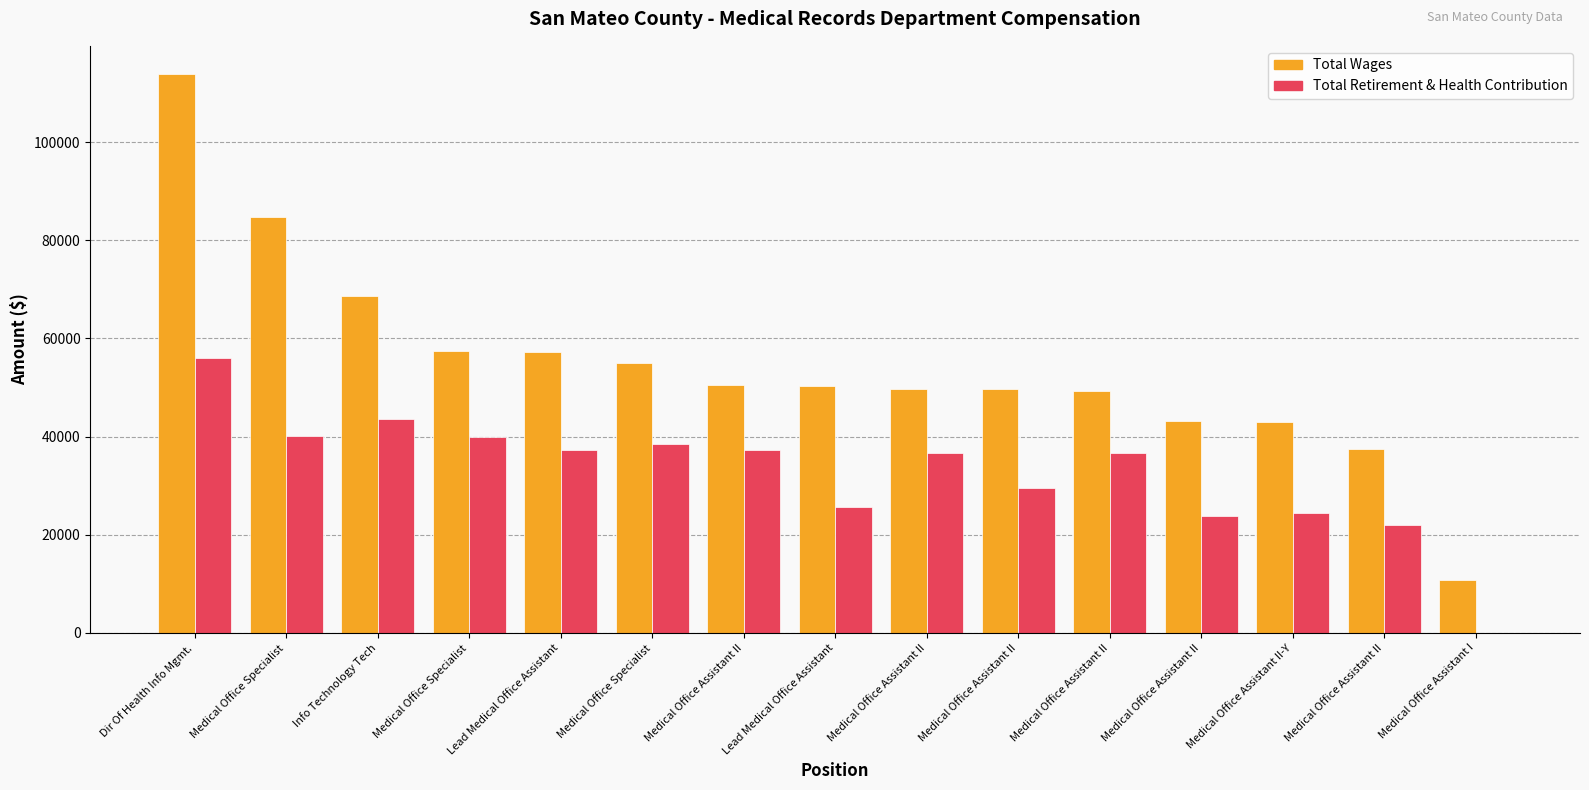

Rank the categories by Total Retirement & Health Contribution value from highest to lowest.

Dir Of Health Info Mgmt., Info Technology Tech, Medical Office Specialist, Medical Office Specialist, Medical Office Specialist, Medical Office Assistant II, Lead Medical Office Assistant, Medical Office Assistant II, Medical Office Assistant II, Medical Office Assistant II, Lead Medical Office Assistant, Medical Office Assistant II-Y, Medical Office Assistant II, Medical Office Assistant II, Medical Office Assistant I